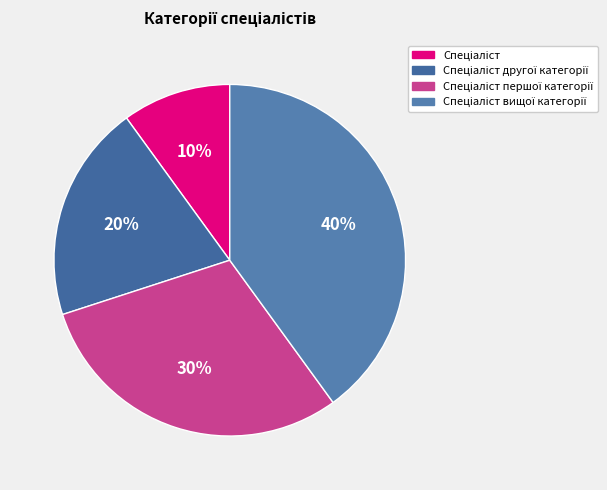

What is the total percentage of Спеціаліст першої категорії and Спеціаліст другої категорії?

50.0%